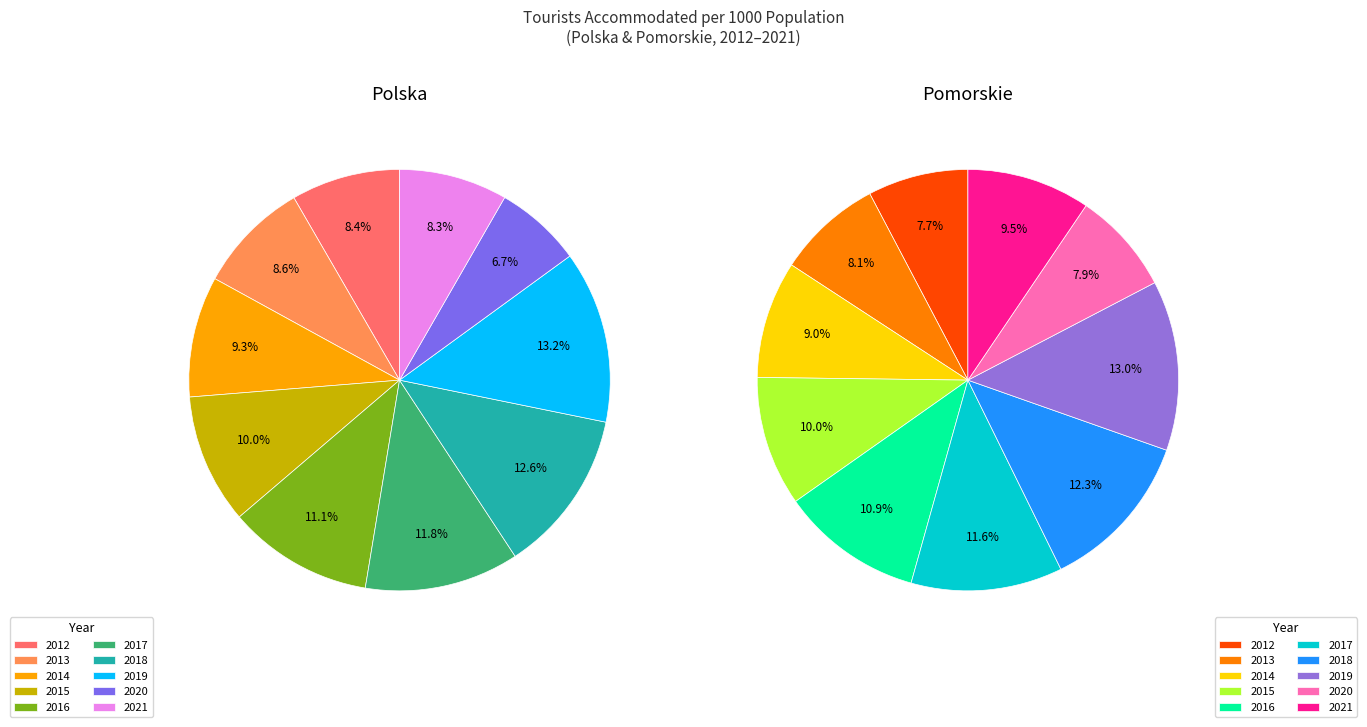

What portion of the pie excludes 2018?

87.4%